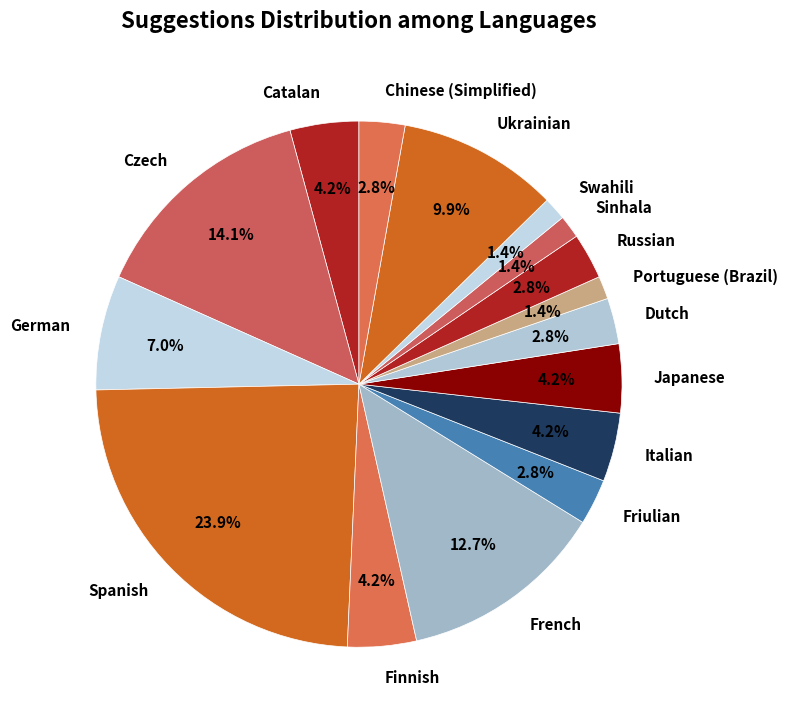

Does Friulian represent more than half of the total?

No